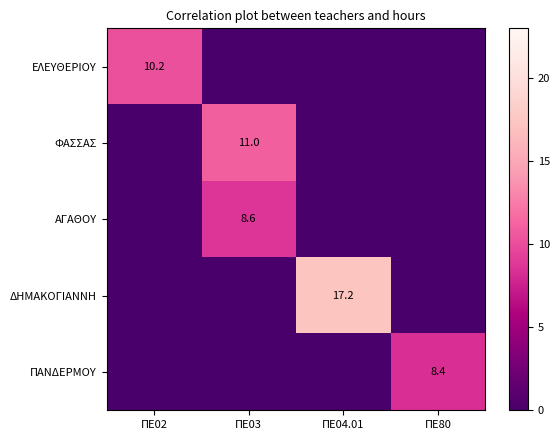

Count the ΦΑΣΣΑΣ values in the range 0 to 11.

4